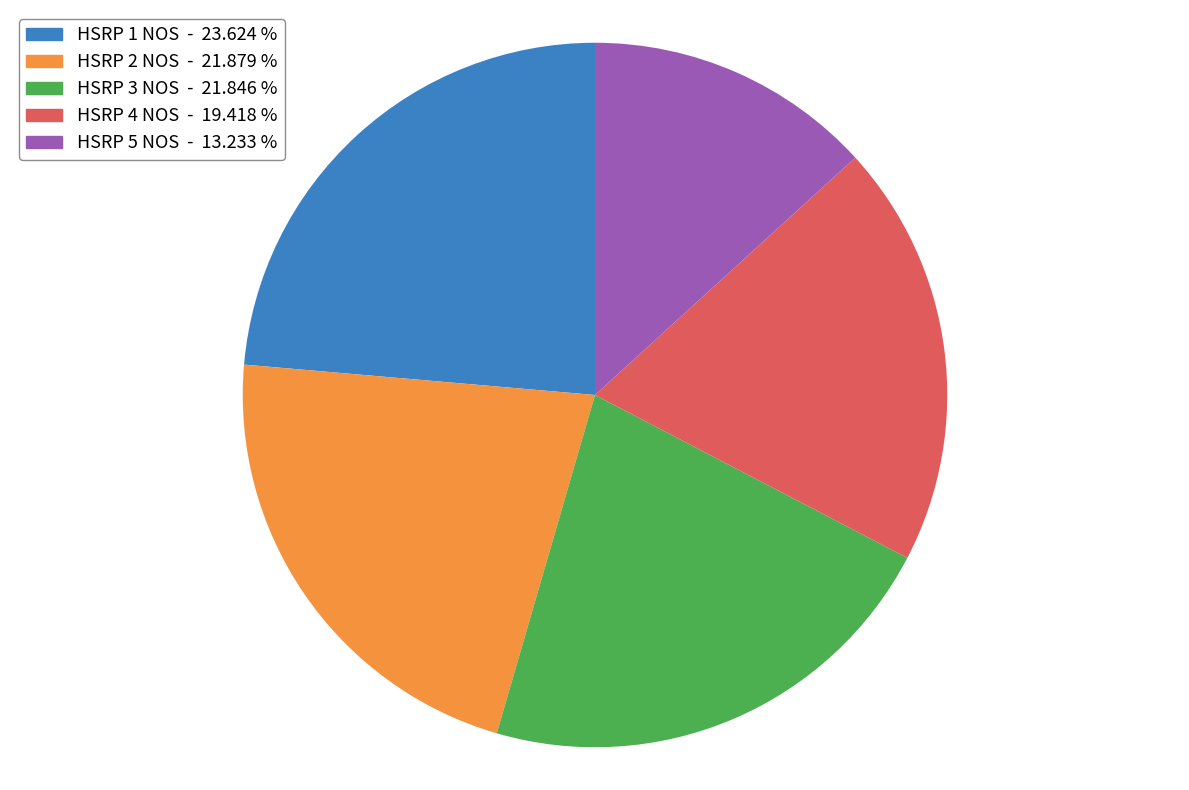

Do HSRP 5 NOS and HSRP 3 NOS together represent more than half of the pie?

No